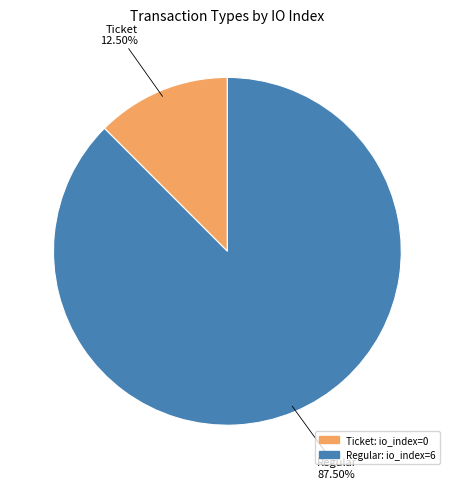

Is it true that Ticket is 1% of the pie?

False